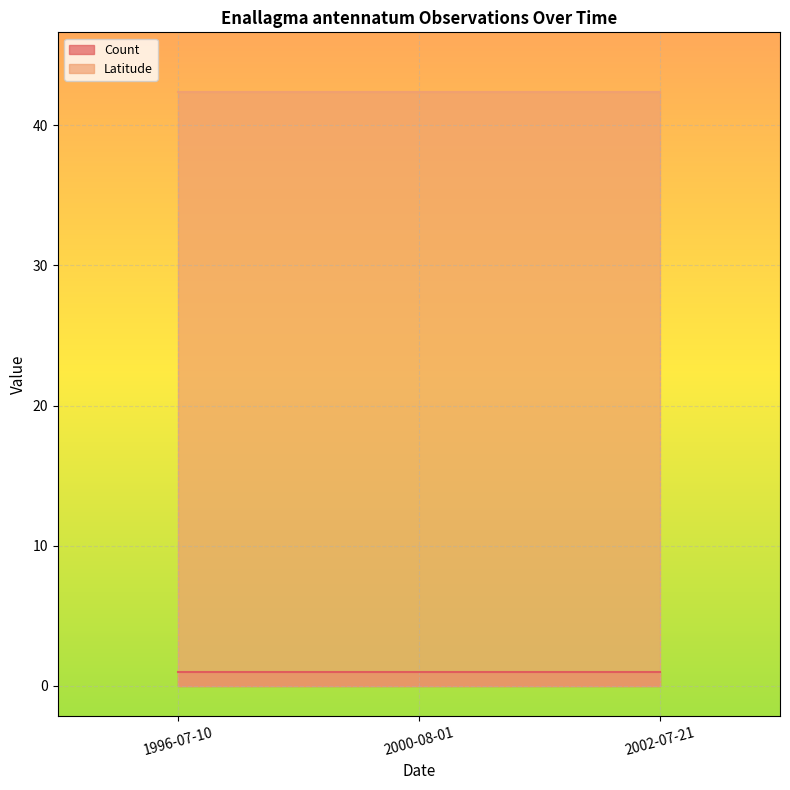

Count the number of data series in this chart.

2